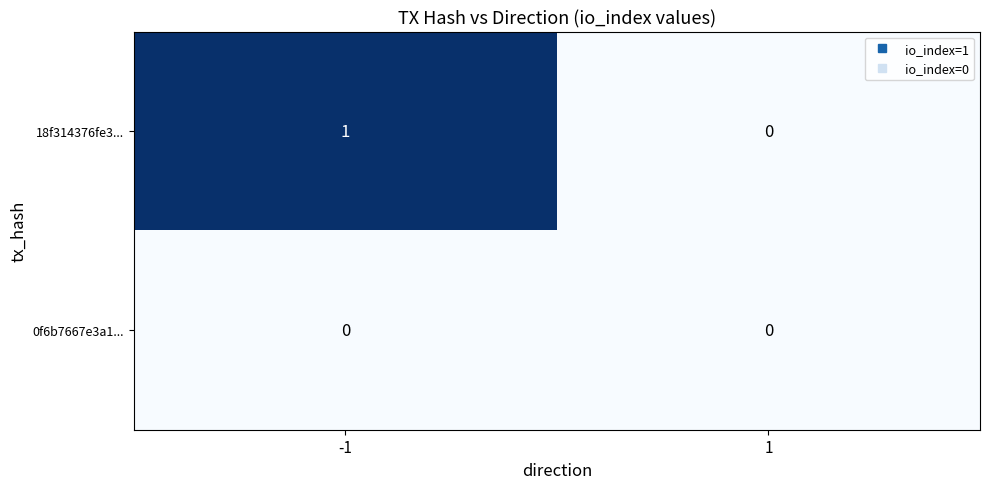

List the series in order of their peak value, highest first.

18f314376fe3..., 0f6b7667e3a1...